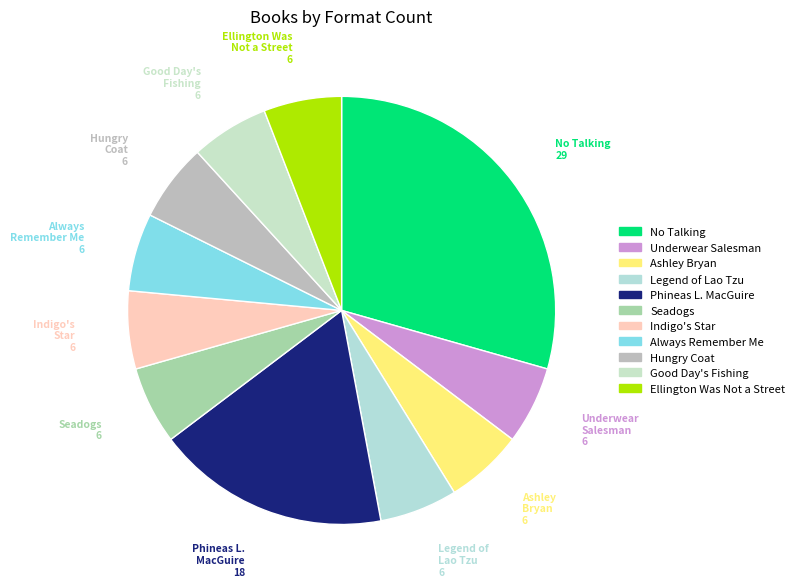

Approximately how many times larger is the value at Legend of Lao Tzu compared to Good Day's Fishing?

1.0